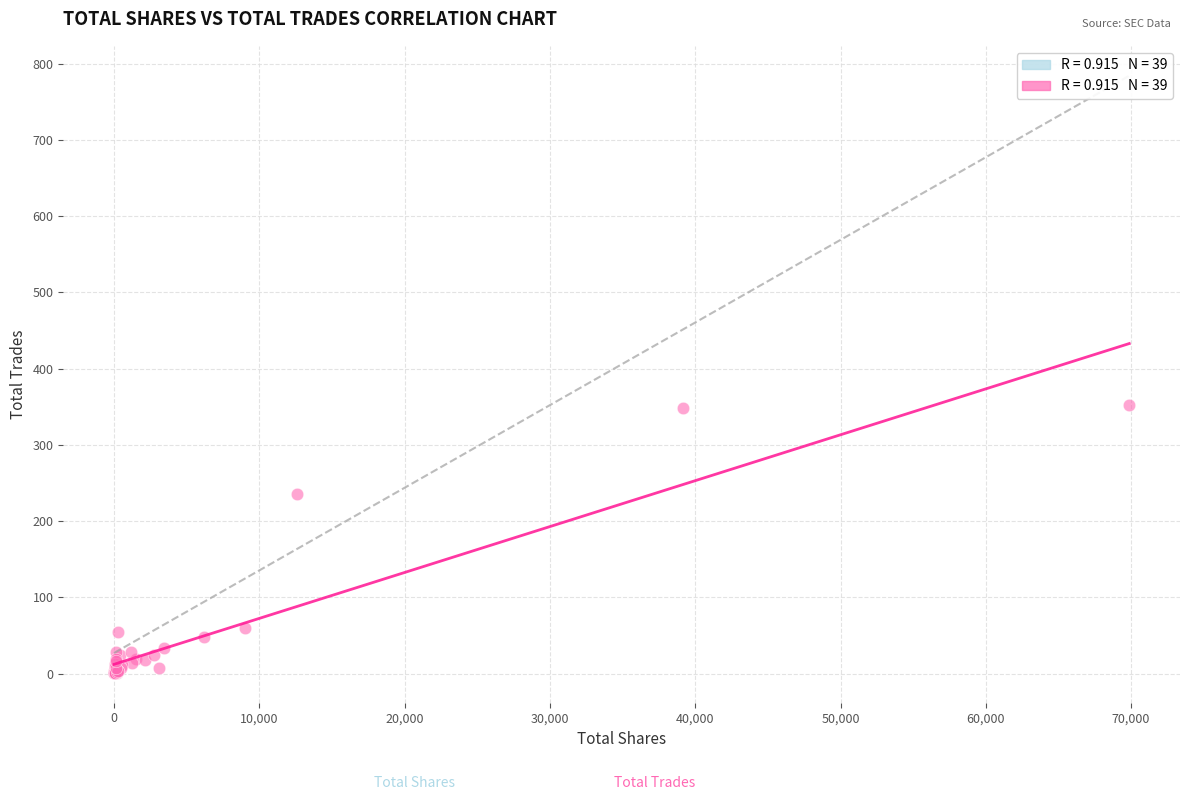

What Y value in the scatter plot is closest to 177?

235